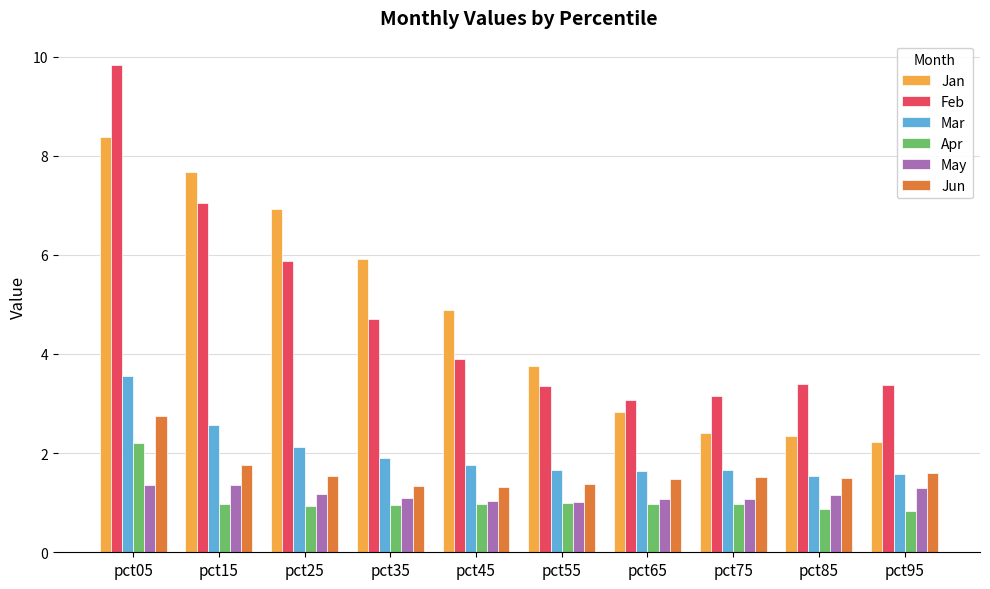

At which category is the sum across all series the highest?

pct05